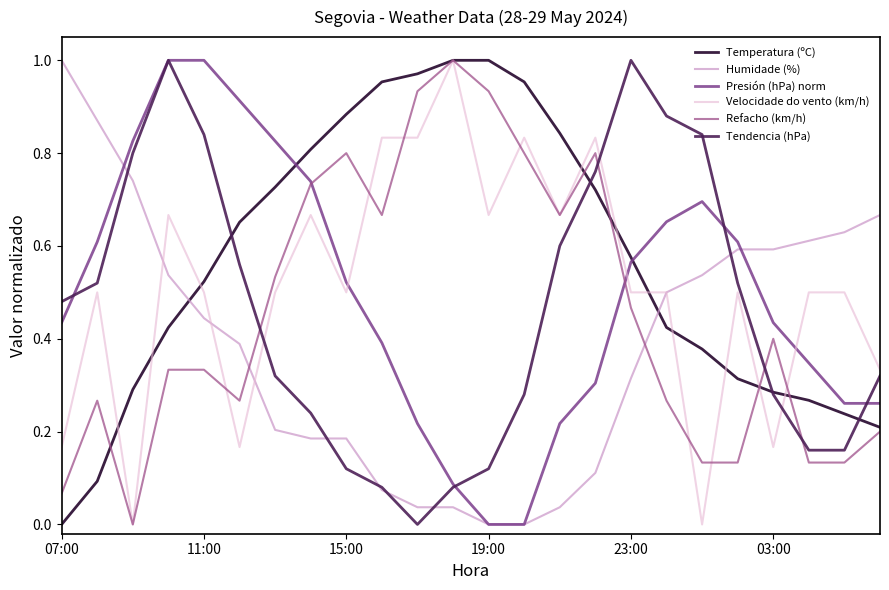

True or false: Refacho (km/h) has more than 2 points higher than both neighbors.

True